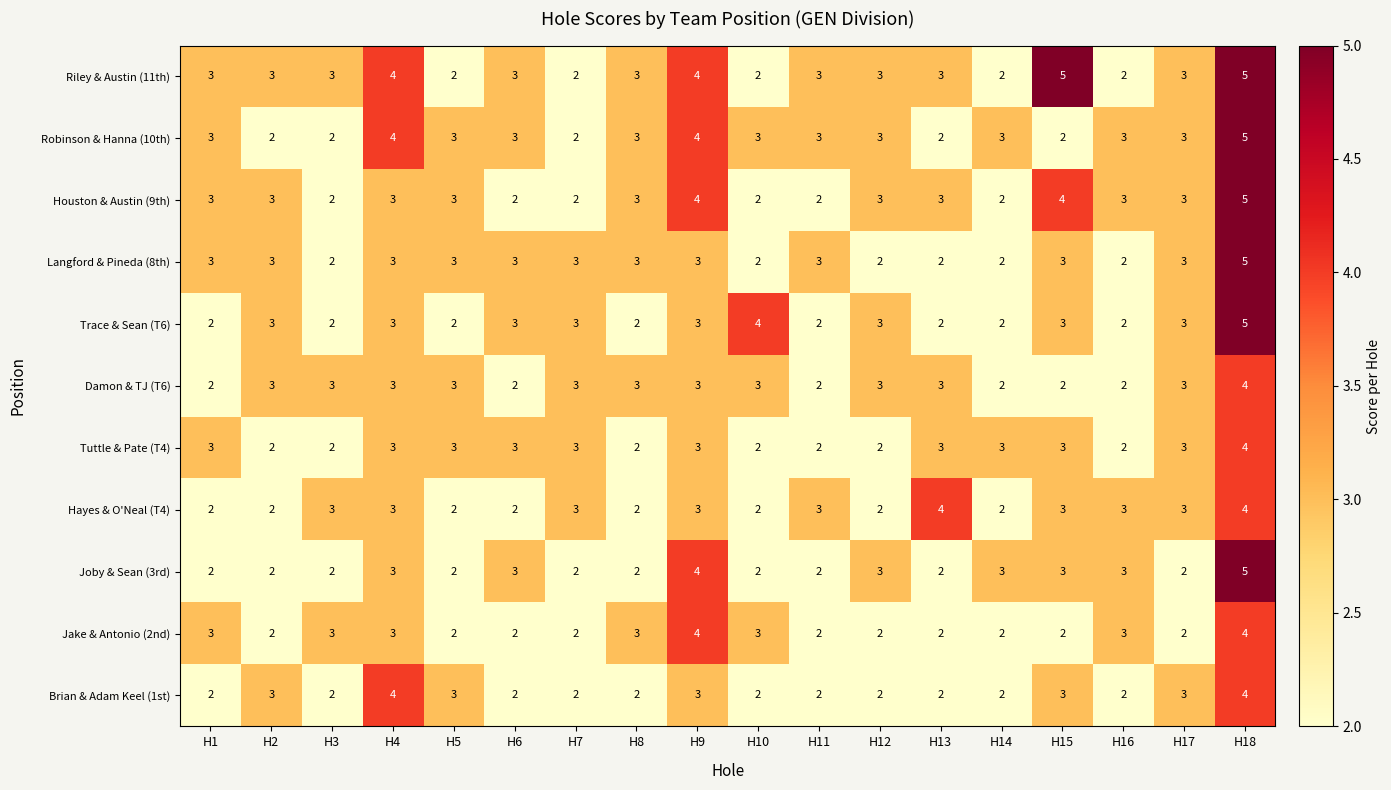

How many Robinson & Hanna (10th) values are between 2 and 3?

15